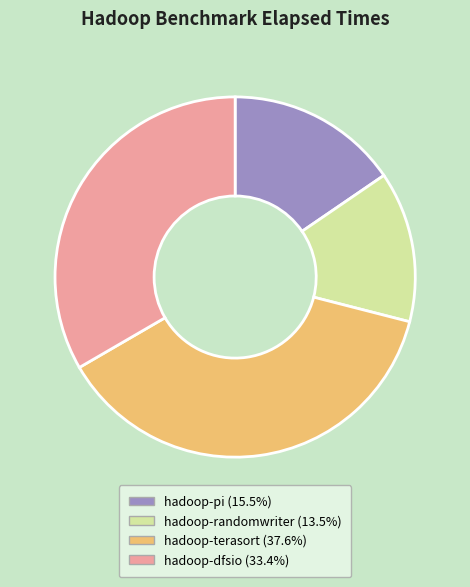

The hadoop-pi slice represents 15% of the pie. True or false?

True